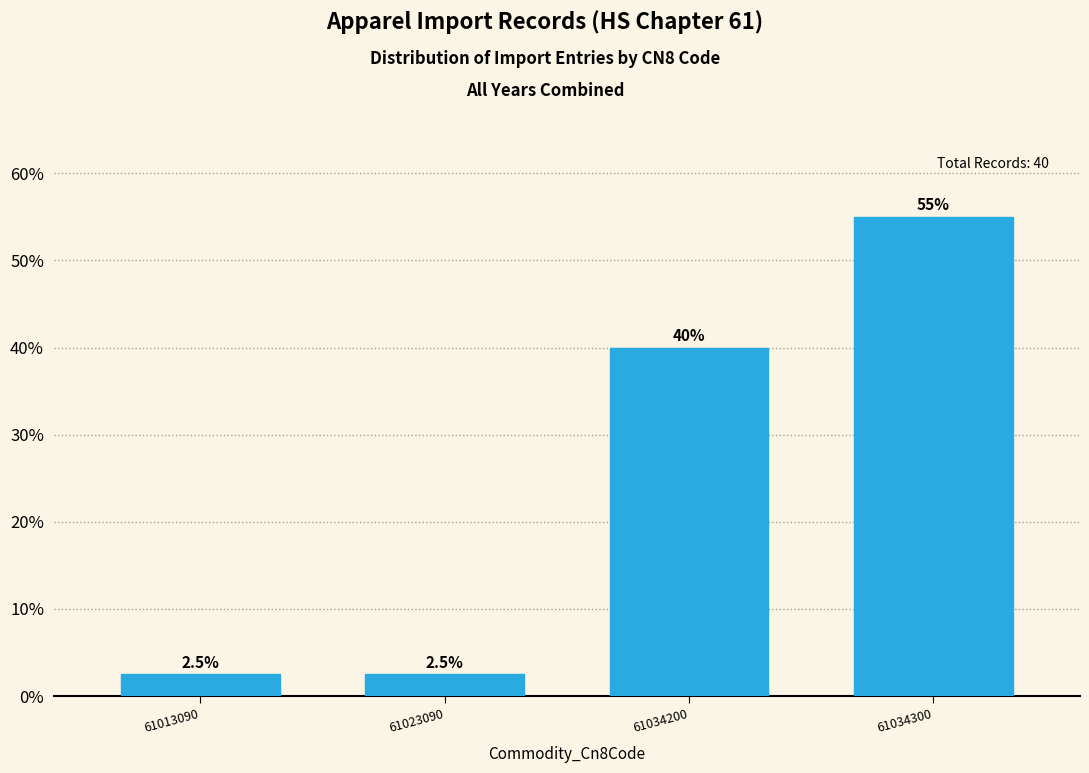

Reading left to right, list all the values displayed in this chart.

61013090=2.5	61023090=2.5	61034200=40.0	61034300=55.0